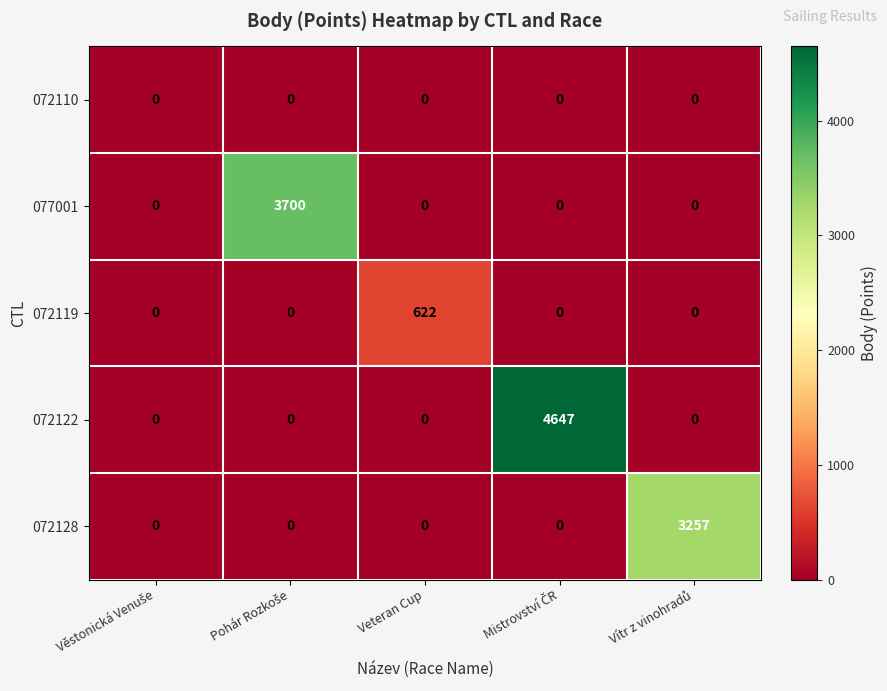

Which series has the largest total across all categories?

072122